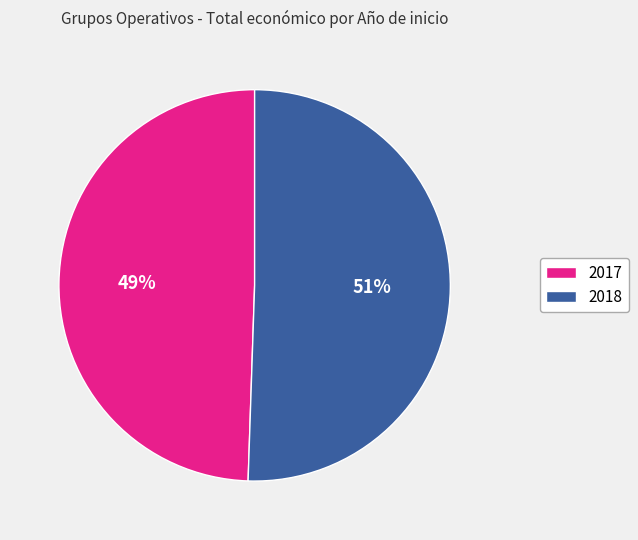

What is the largest slice in the pie chart?

2018